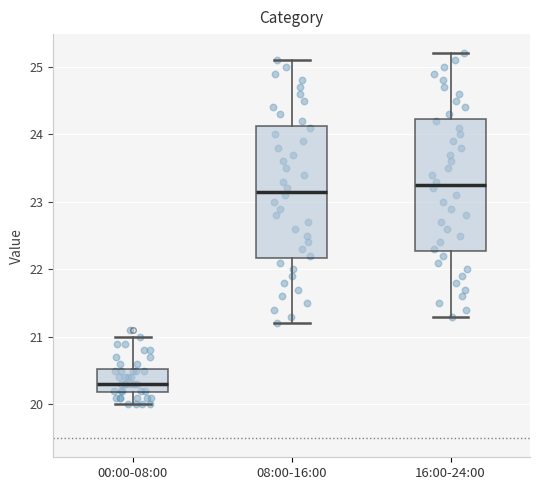

Which box has the lowest median line?

00:00-08:00